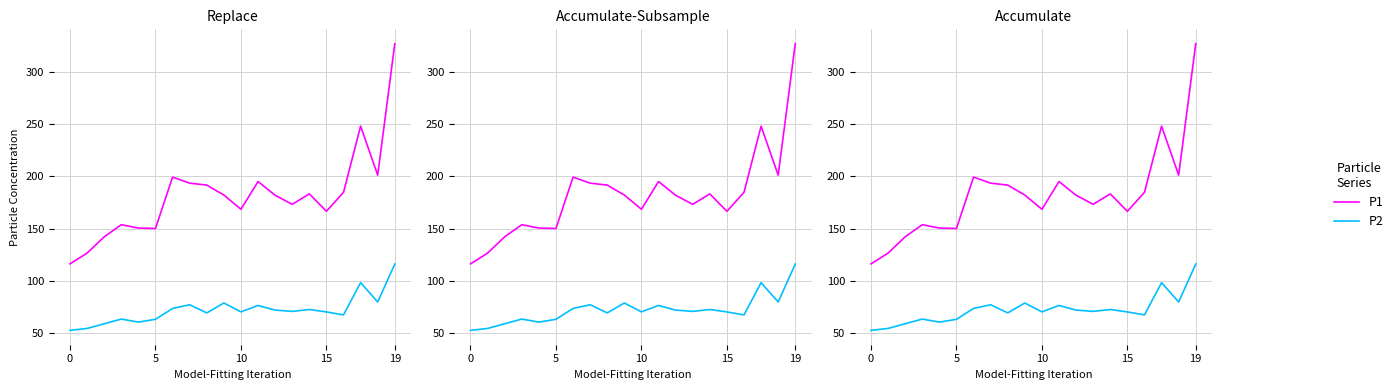

Does the chart have visible grid lines?

Yes